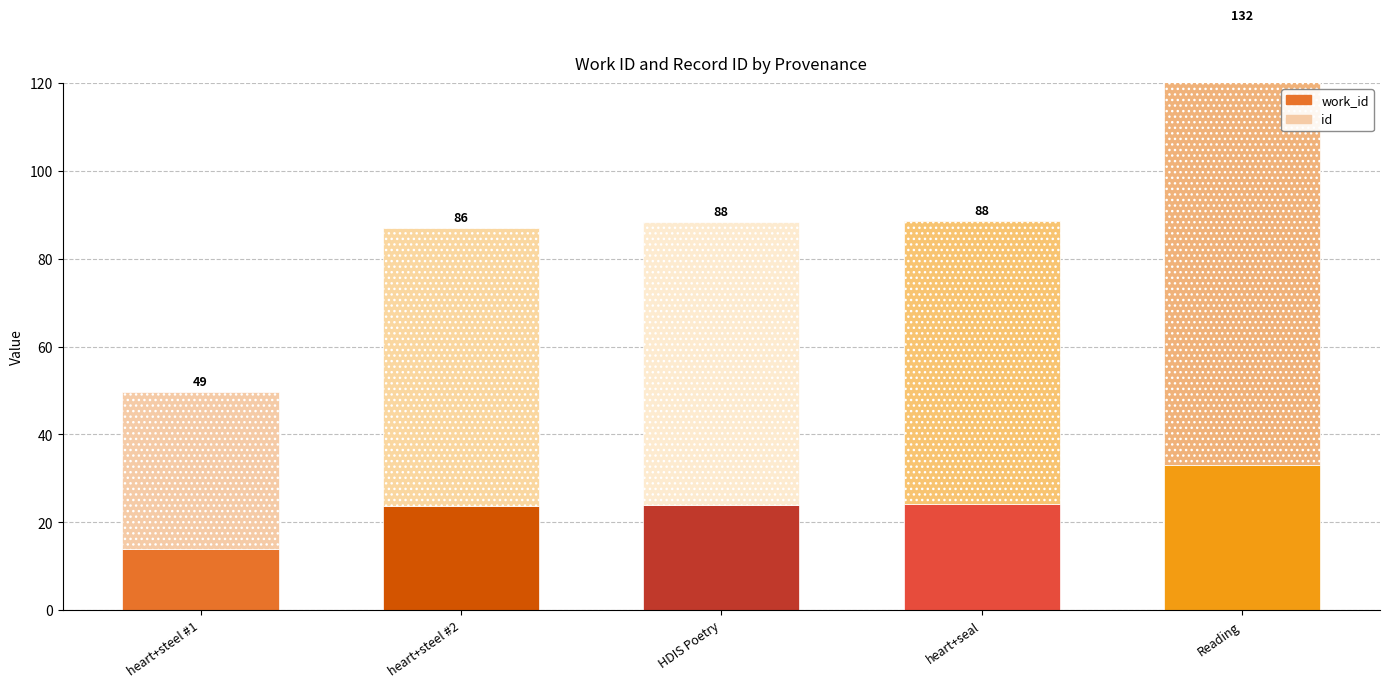

What is the difference between the highest and lowest values at Reading?

67.0